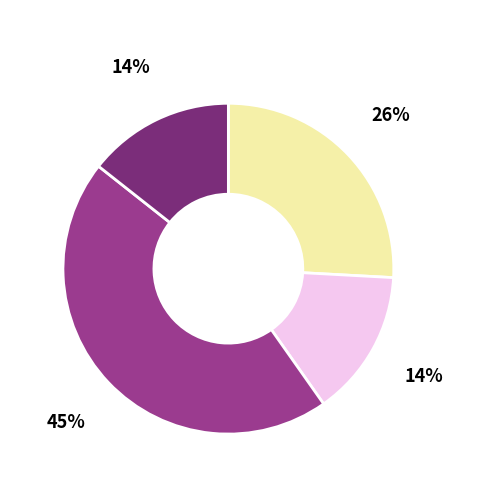

Is there any slice that represents more than half of the pie?

No